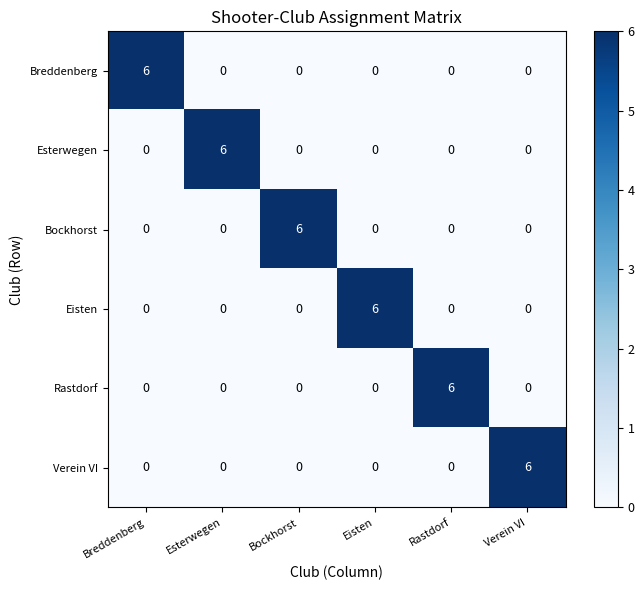

What is the greatest value displayed?

6